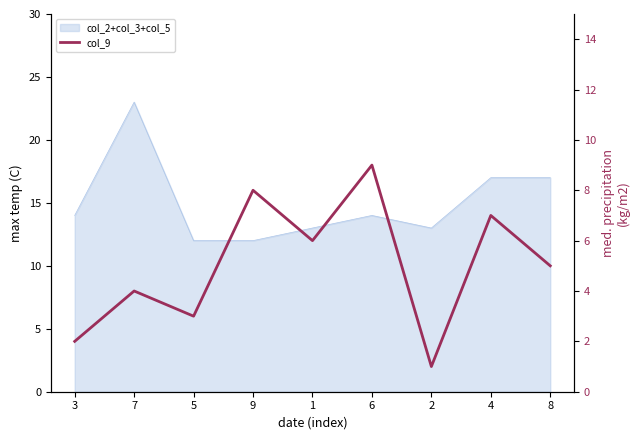

List the labels in order of value, largest first.

6, 9, 4, 1, 8, 7, 5, 3, 2